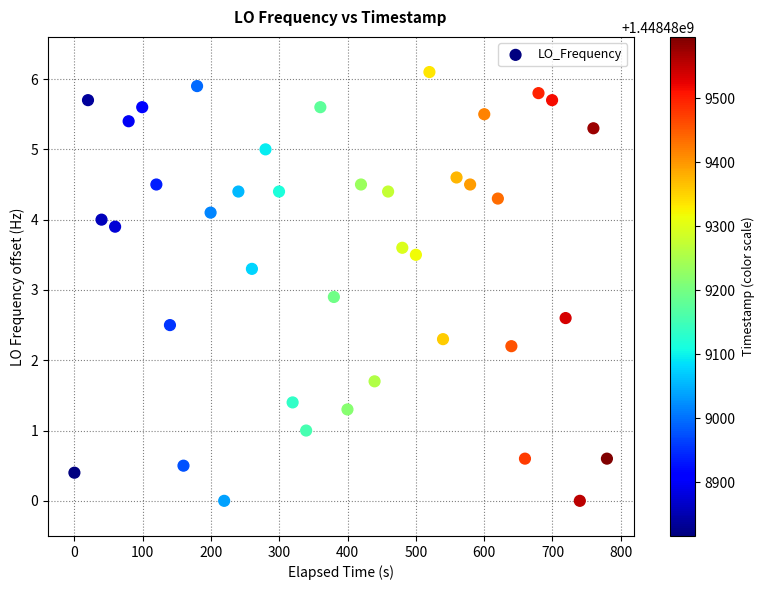

What is the range of Y values (max minus min)?

6.1